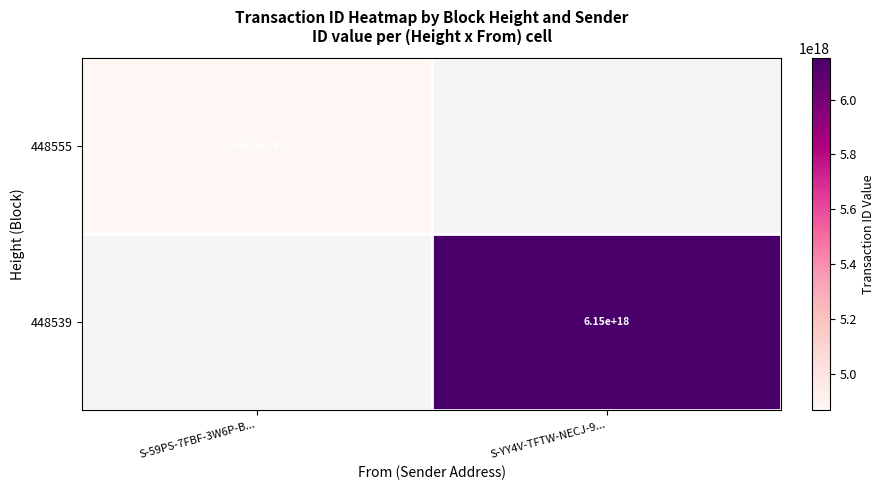

Is it true that 448539 equals 9415292447046502400 at S-YY4V-TFTW-NECJ-9...?

False